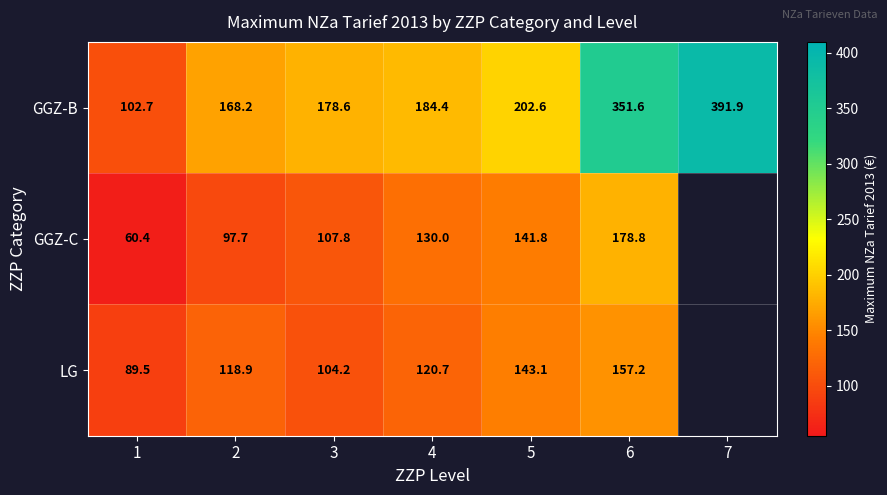

True or false: GGZ-B has a value of 184.4 at 4.

True